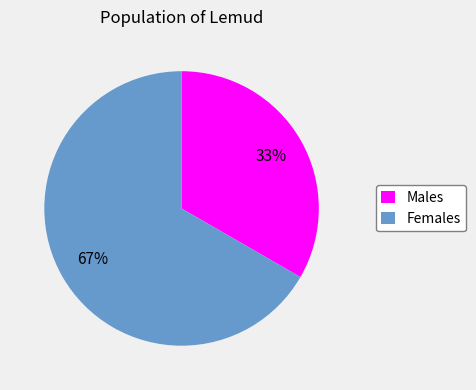

To the nearest percent, what portion does Males represent?

33%